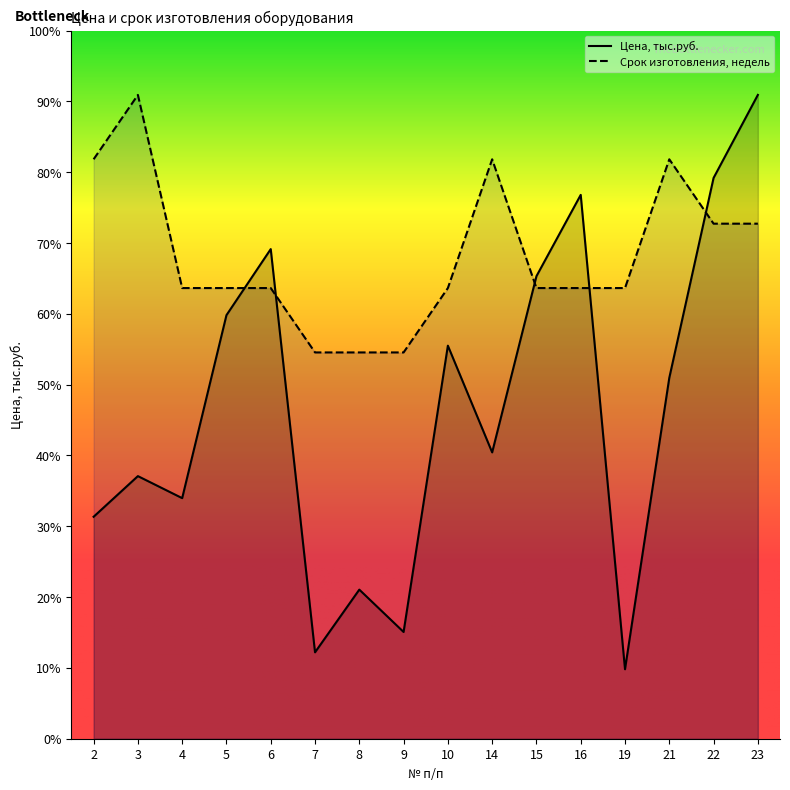

How many lines are shown in the chart?

2